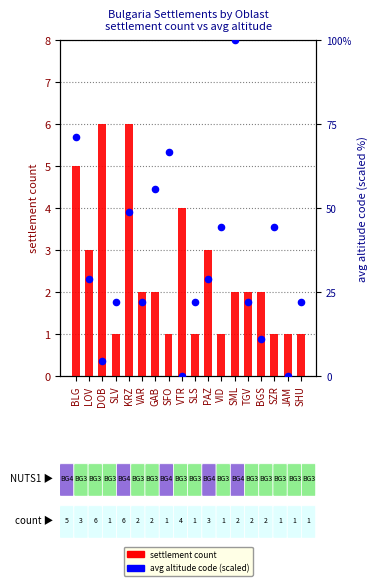

Which series contains the lowest Y value?

avg altitude code (scaled)